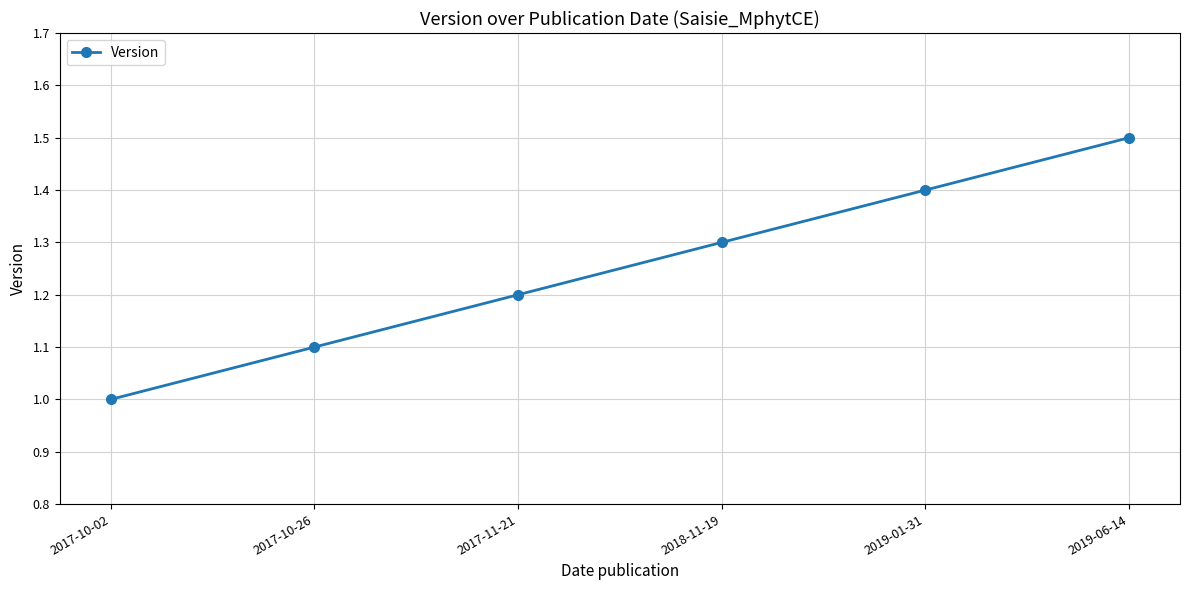

Reading left to right, list all the values displayed in this chart.

1.0	1.1	1.2	1.3	1.4	1.5